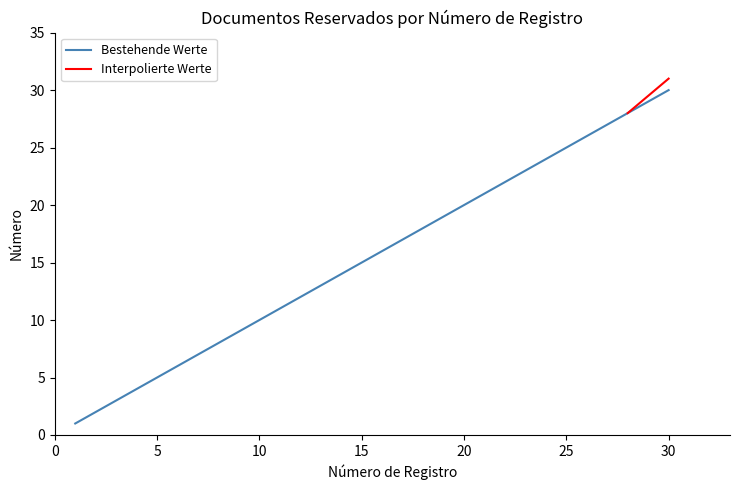

What is the maximum value for Bestehende Werte?

30